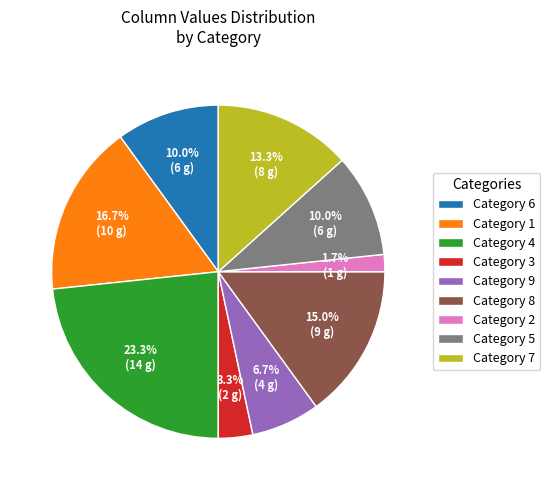

Between Category 4 and Category 1, which is larger?

Category 4